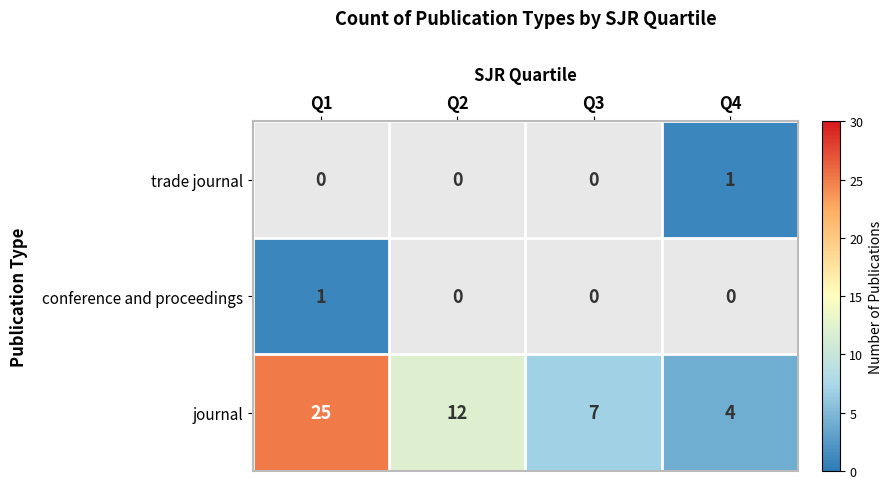

How many journal values are between 7 and 25?

3